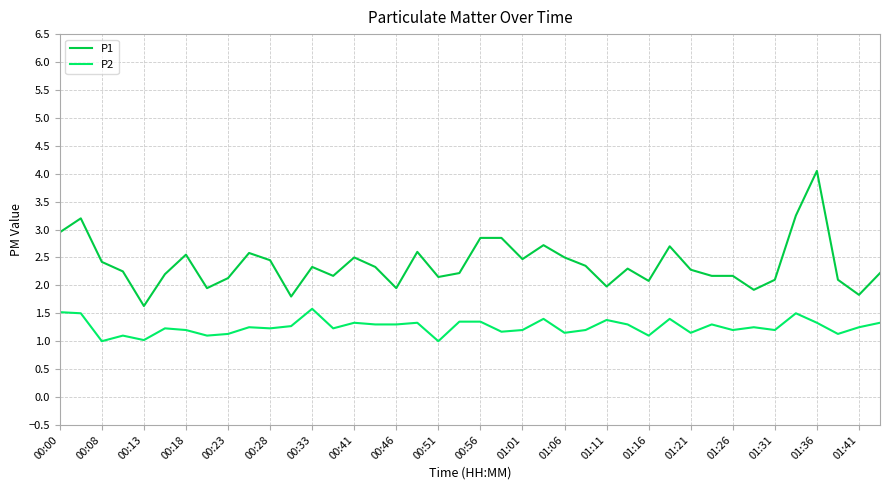

What is the smallest value displayed?

1.0